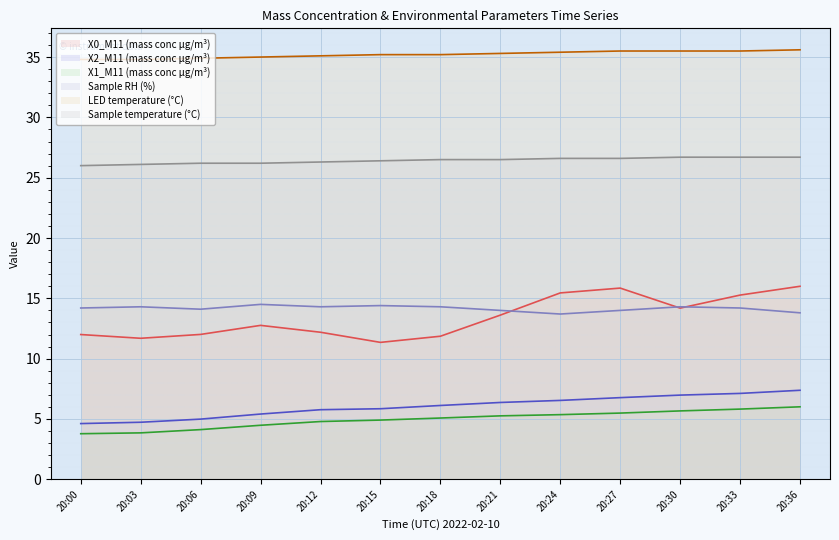

Reading left to right, extract all data points from this chart.

X0_M11 (mass conc μg/m³): 20:00=12.0	20:03=11.7	20:06=12.0	20:09=12.8	20:12=12.2	20:15=11.3	20:18=11.9	20:21=13.6	20:24=15.4	20:27=15.8	20:30=14.2	20:33=15.3	20:36=16.0
X2_M11 (mass conc μg/m³): 20:00=4.6	20:03=4.7	20:06=5.0	20:09=5.4	20:12=5.8	20:15=5.8	20:18=6.1	20:21=6.4	20:24=6.5	20:27=6.8	20:30=7.0	20:33=7.1	20:36=7.4
X1_M11 (mass conc μg/m³): 20:00=3.8	20:03=3.9	20:06=4.1	20:09=4.5	20:12=4.8	20:15=4.9	20:18=5.1	20:21=5.3	20:24=5.4	20:27=5.5	20:30=5.7	20:33=5.8	20:36=6.0
Sample RH (%): 20:00=14.2	20:03=14.3	20:06=14.1	20:09=14.5	20:12=14.3	20:15=14.4	20:18=14.3	20:21=14.0	20:24=13.7	20:27=14.0	20:30=14.3	20:33=14.2	20:36=13.8
LED temperature (°C): 20:00=34.8	20:03=34.8	20:06=34.9	20:09=35.0	20:12=35.1	20:15=35.2	20:18=35.2	20:21=35.3	20:24=35.4	20:27=35.5	20:30=35.5	20:33=35.5	20:36=35.6
Sample temperature (°C): 20:00=26.0	20:03=26.1	20:06=26.2	20:09=26.2	20:12=26.3	20:15=26.4	20:18=26.5	20:21=26.5	20:24=26.6	20:27=26.6	20:30=26.7	20:33=26.7	20:36=26.7